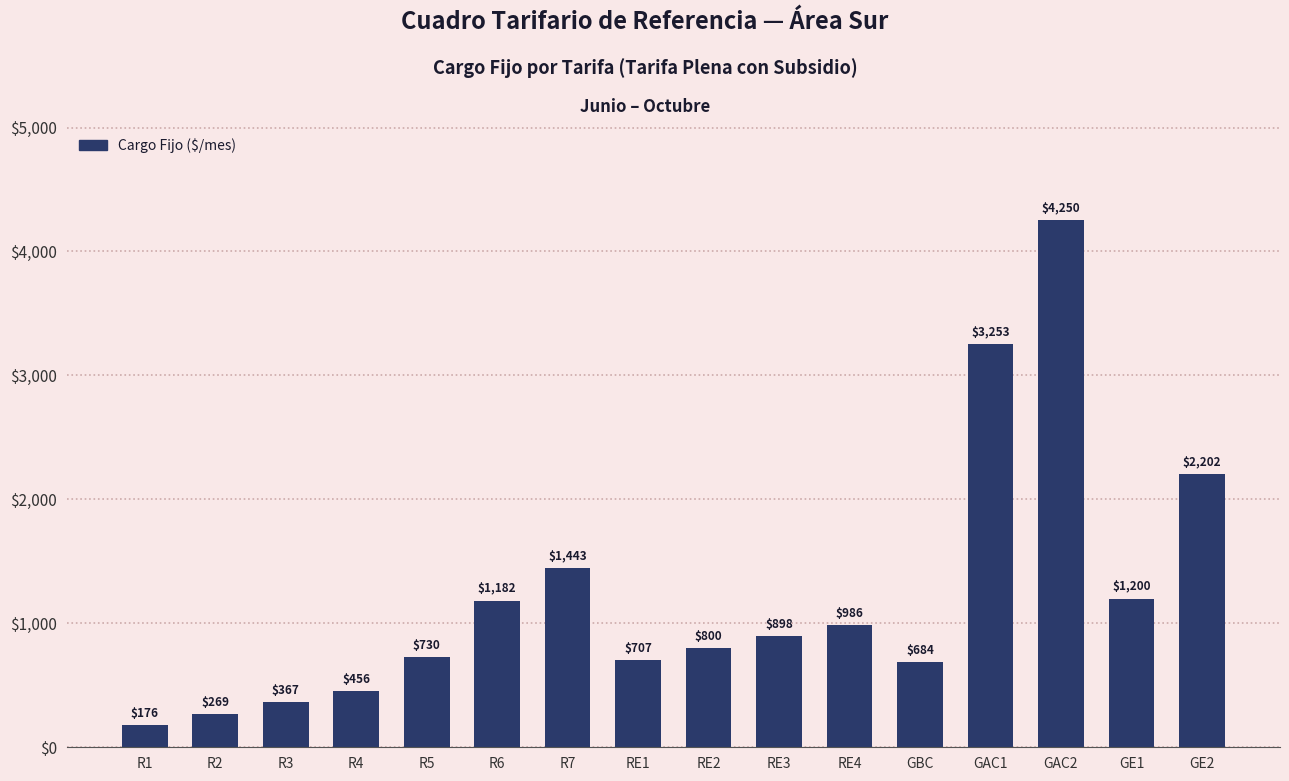

What is the difference between the maximum and minimum values?

4073.8